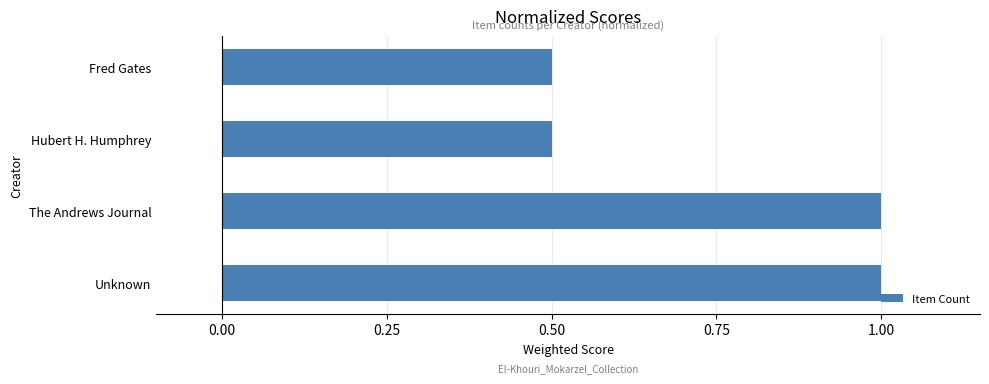

The value at Fred Gates is 0.8. True or false?

False